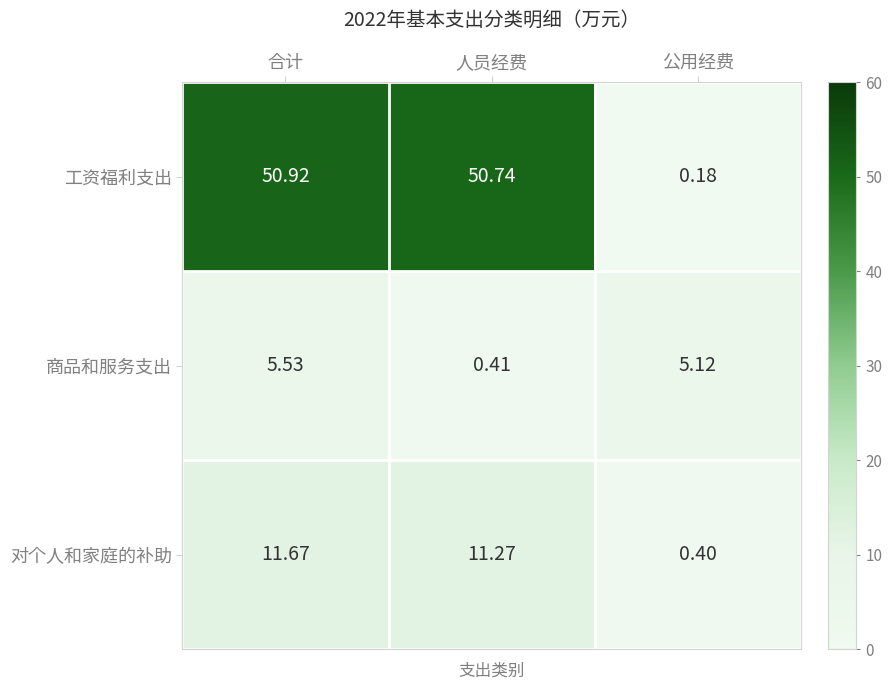

At which label is 对个人和家庭的补助 closest to 6?

人员经费